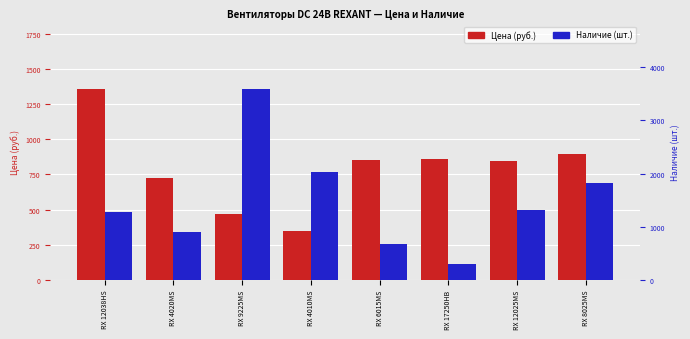

What is the label of the 3rd bar from the left?

RX 9225MS